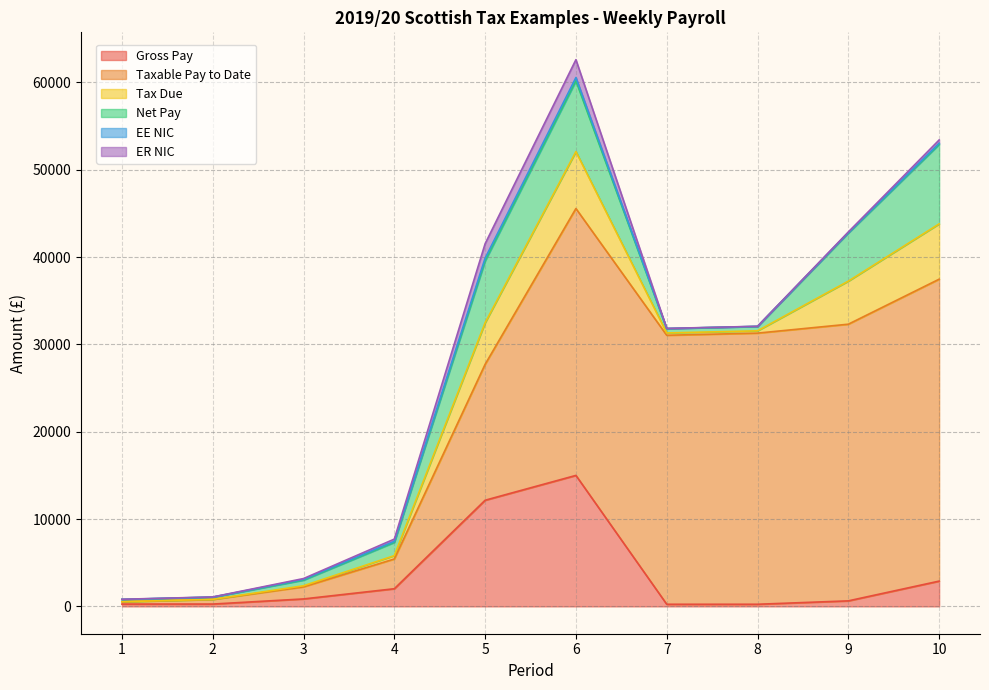

Which series changed the most between 3 and 5?

Taxable Pay to Date